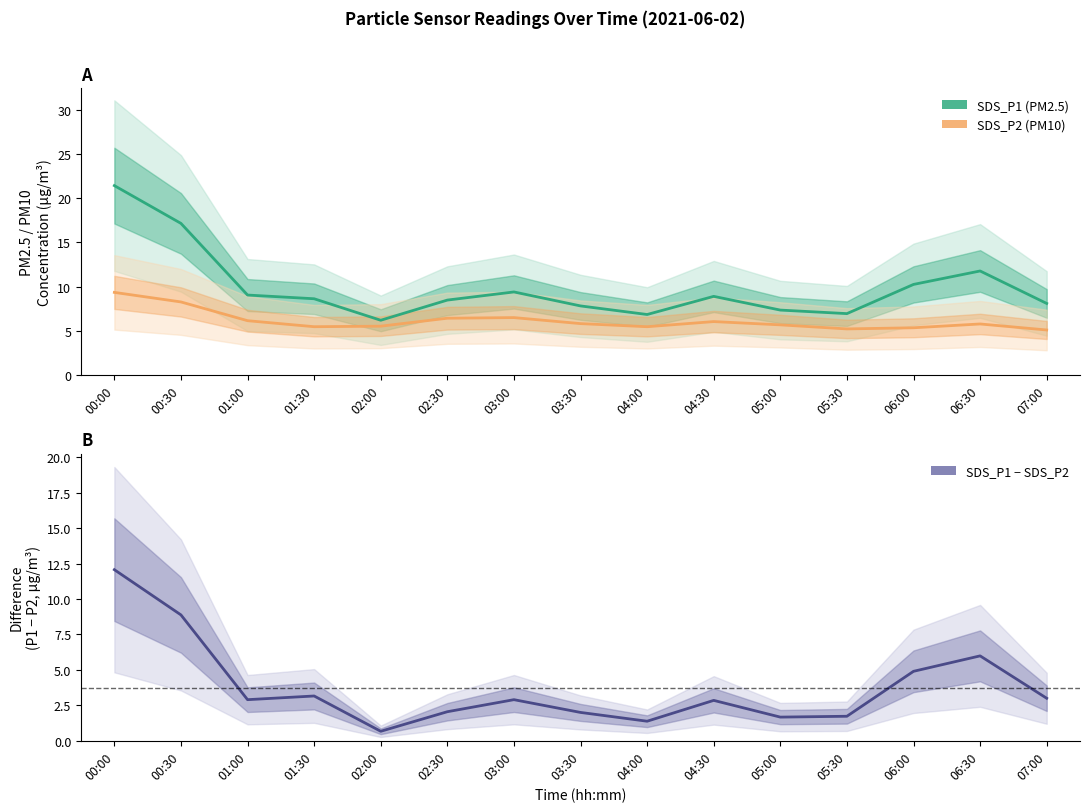

Is the value of SDS_P1 at 01:30 greater than the value of SDS_P2 at 07:00?

Yes